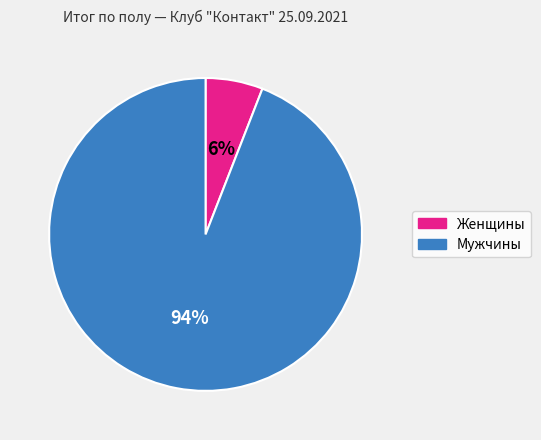

How many slices are in this pie chart?

2